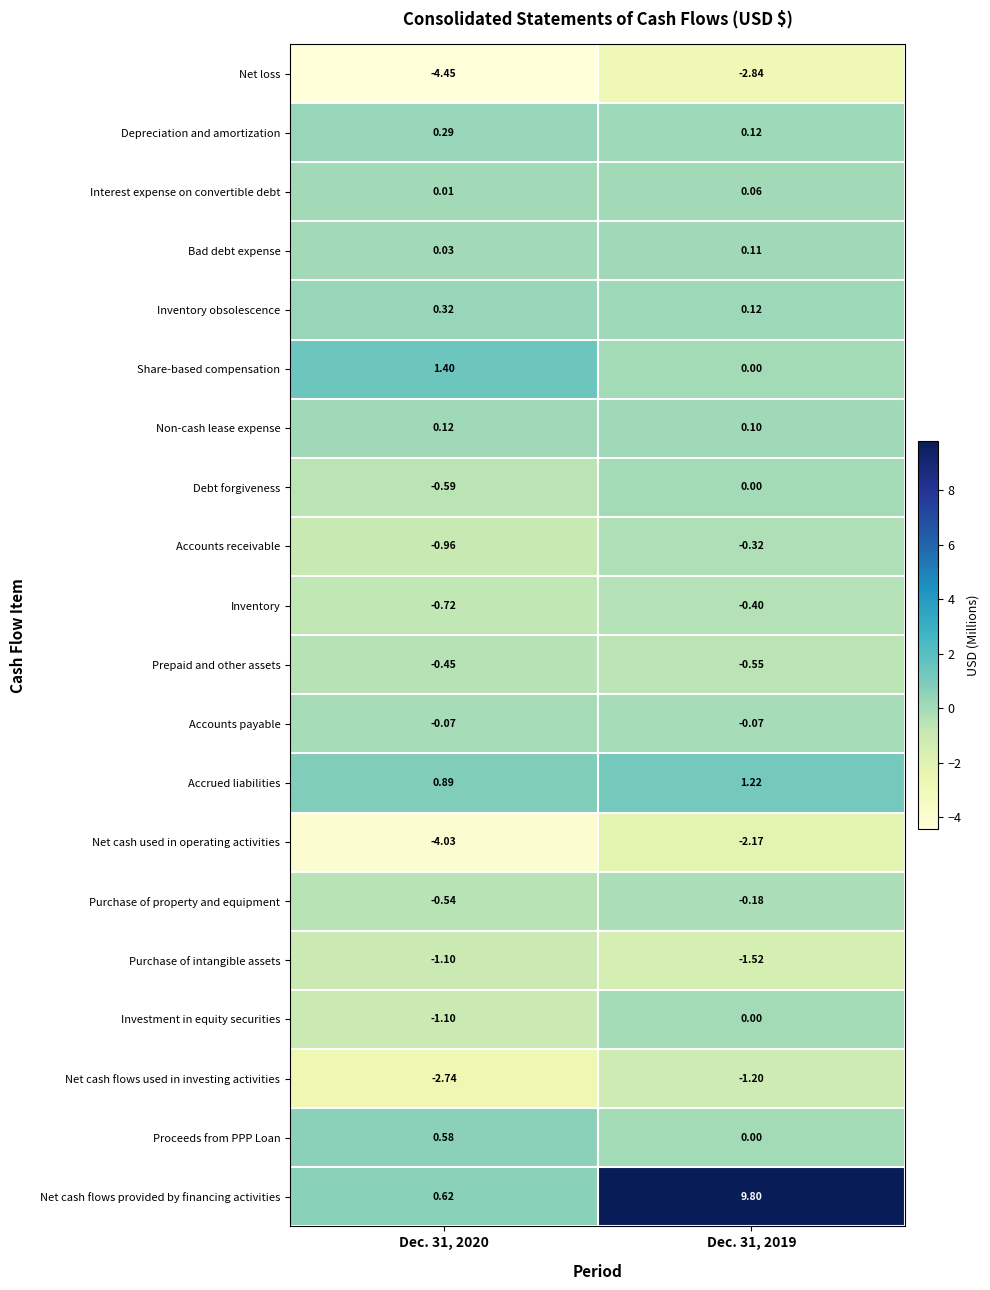

Count the number of categories in the chart.

2